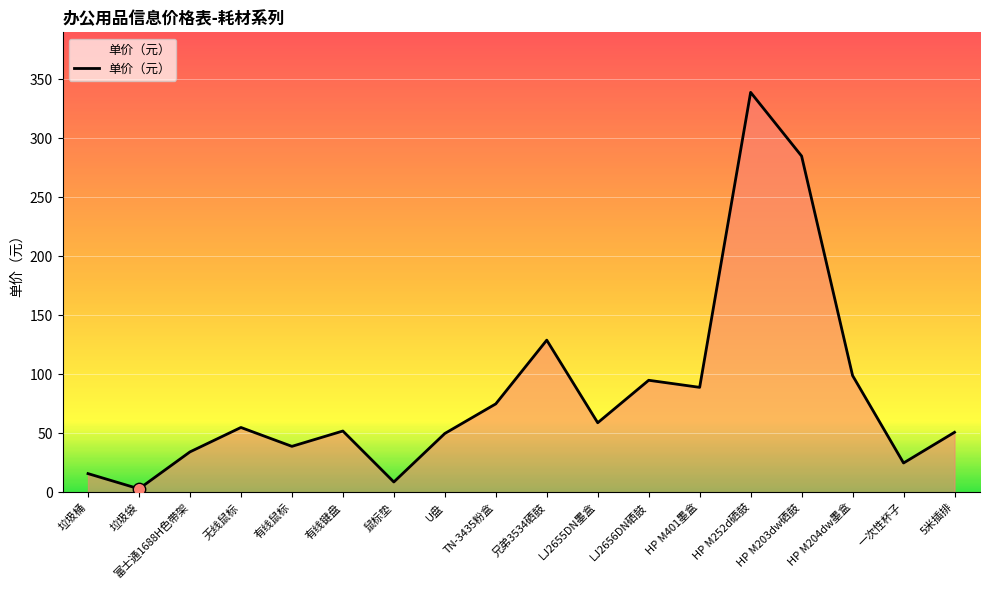

What is the change in value from 有线鼠标 to 有线键盘?

+13.0